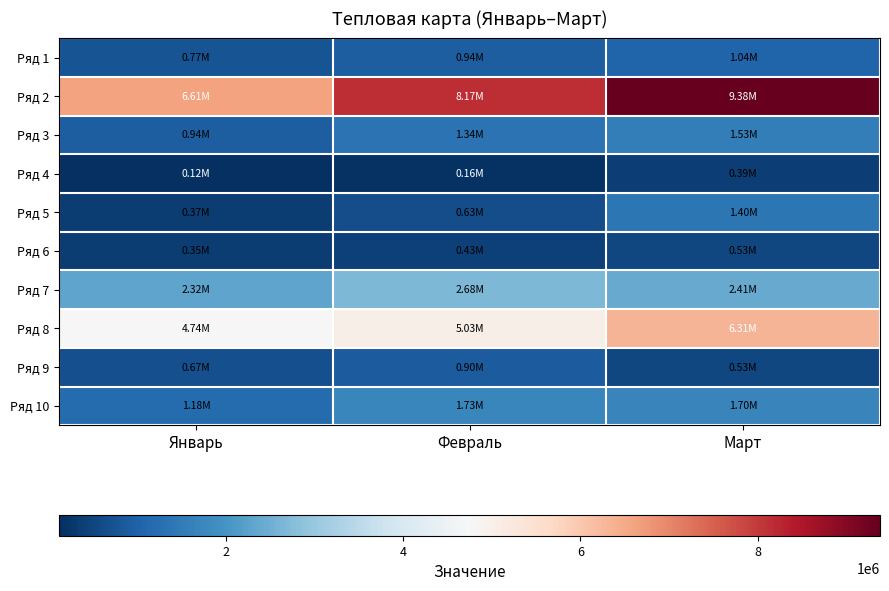

Rank the series by their maximum value, from highest to lowest.

Ряд 2, Ряд 8, Ряд 7, Ряд 10, Ряд 3, Ряд 5, Ряд 1, Ряд 9, Ряд 6, Ряд 4